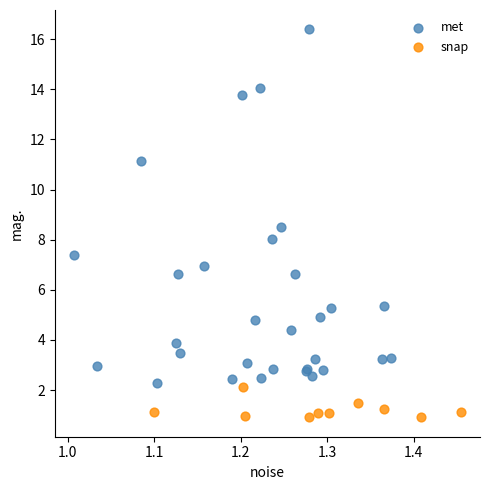

Which series has the largest Y range (max minus min)?

met